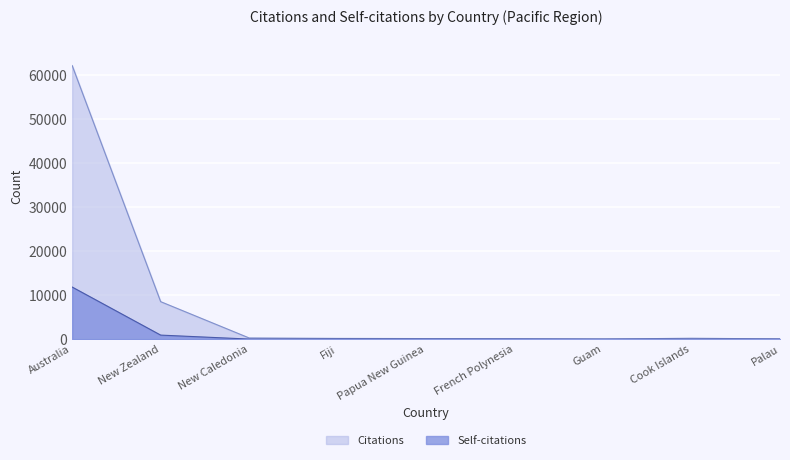

What is the greatest value displayed?

62224